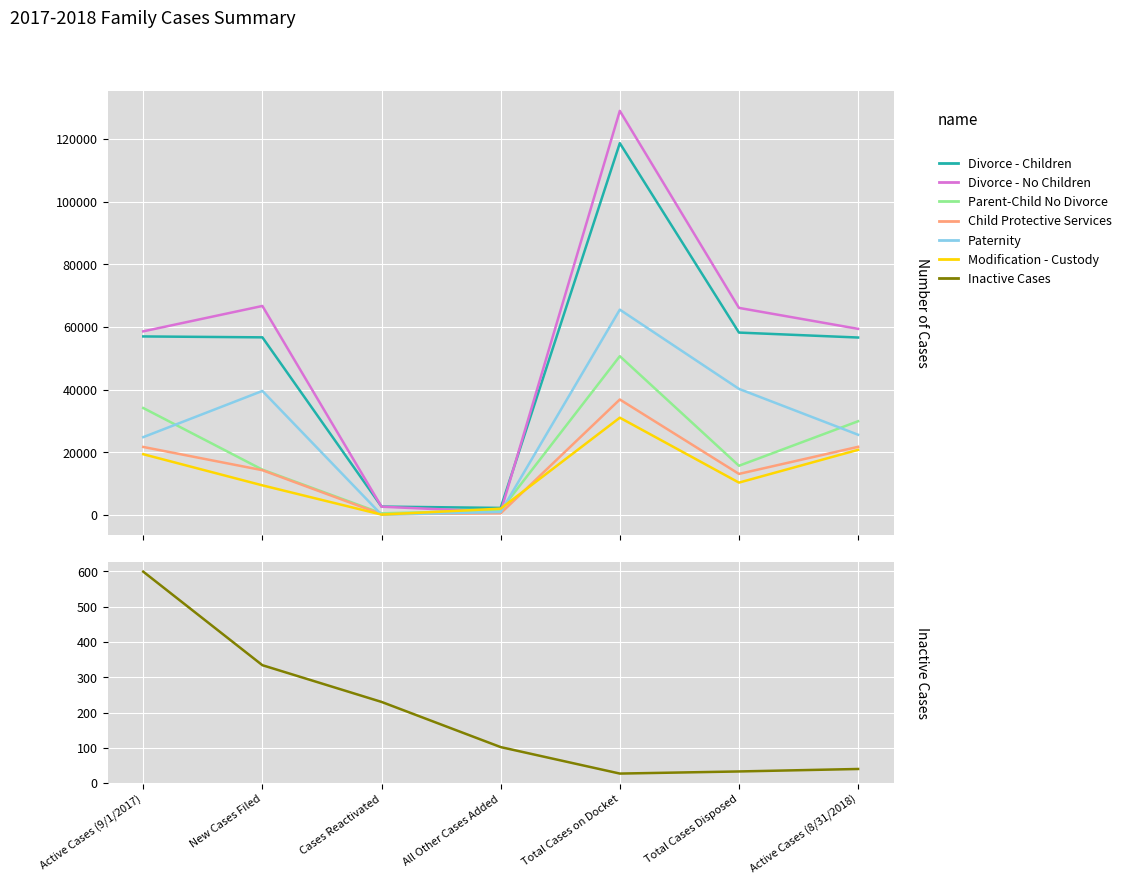

What is the spread (max minus min) of values at Cases Reactivated?

2590